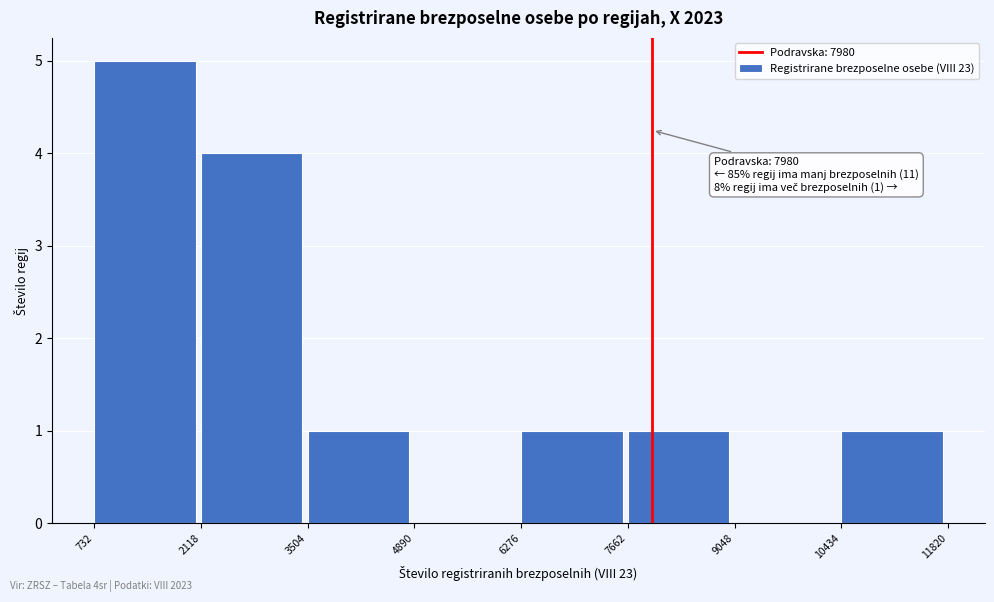

Over which range of the x-axis is the bar tallest?

732 to 2118